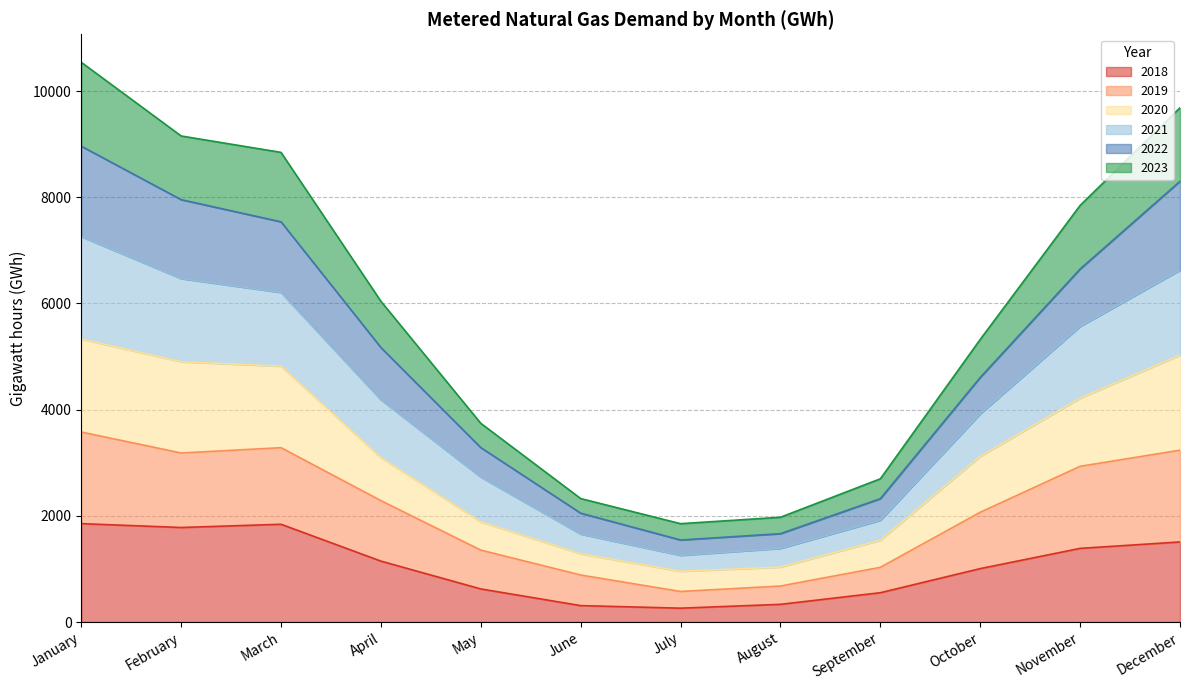

True or false: 2019 and 2022 intersect in this chart.

False